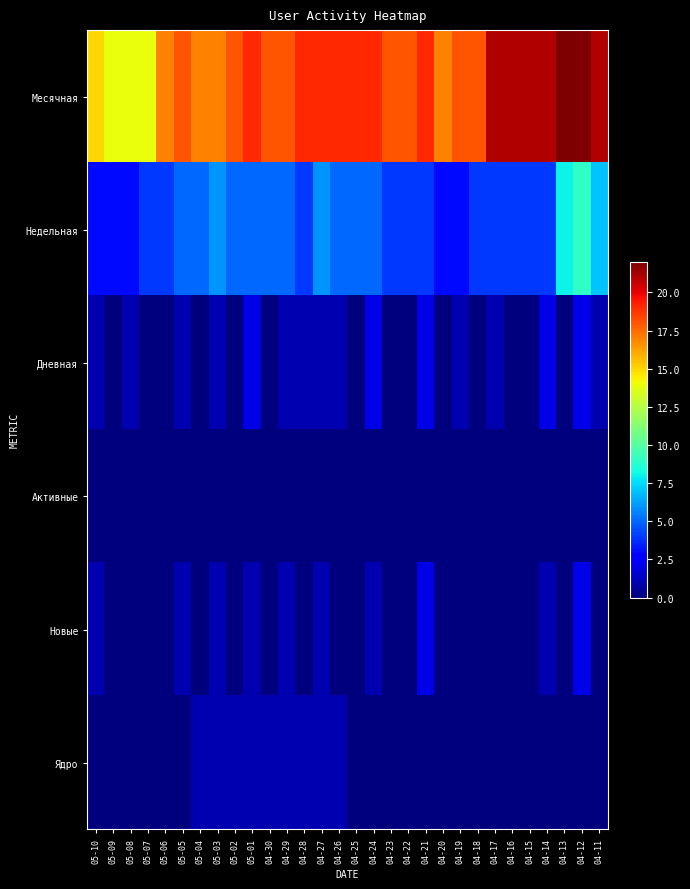

Reading right to left, extract all data points from this chart.

Месячная: 04-11=21	04-12=22	04-13=22	04-14=21	04-15=21	04-16=21	04-17=21	04-18=18	04-19=18	04-20=17	04-21=19	04-22=18	04-23=18	04-24=19	04-25=19	04-26=19	04-27=19	04-28=19	04-29=18	04-30=18	05-01=19	05-02=18	05-03=17	05-04=17	05-05=18	05-06=17	05-07=14	05-08=14	05-09=14	05-10=15
Недельная: 04-11=7	04-12=9	04-13=8	04-14=4	04-15=4	04-16=4	04-17=4	04-18=4	04-19=3	04-20=3	04-21=4	04-22=4	04-23=4	04-24=5	04-25=5	04-26=5	04-27=6	04-28=4	04-29=5	04-30=5	05-01=5	05-02=5	05-03=6	05-04=5	05-05=5	05-06=4	05-07=4	05-08=3	05-09=3	05-10=3
Дневная: 04-11=1	04-12=2	04-13=0	04-14=2	04-15=0	04-16=0	04-17=1	04-18=0	04-19=1	04-20=0	04-21=2	04-22=0	04-23=0	04-24=2	04-25=0	04-26=1	04-27=1	04-28=1	04-29=1	04-30=0	05-01=2	05-02=0	05-03=1	05-04=0	05-05=1	05-06=0	05-07=0	05-08=1	05-09=0	05-10=1
Активные: 04-11=0	04-12=0	04-13=0	04-14=0	04-15=0	04-16=0	04-17=0	04-18=0	04-19=0	04-20=0	04-21=0	04-22=0	04-23=0	04-24=0	04-25=0	04-26=0	04-27=0	04-28=0	04-29=0	04-30=0	05-01=0	05-02=0	05-03=0	05-04=0	05-05=0	05-06=0	05-07=0	05-08=0	05-09=0	05-10=0
Новые: 04-11=0	04-12=2	04-13=0	04-14=1	04-15=0	04-16=0	04-17=0	04-18=0	04-19=0	04-20=0	04-21=2	04-22=0	04-23=0	04-24=1	04-25=0	04-26=0	04-27=1	04-28=0	04-29=1	04-30=0	05-01=1	05-02=0	05-03=1	05-04=0	05-05=1	05-06=0	05-07=0	05-08=0	05-09=0	05-10=1
Ядро: 04-11=0	04-12=0	04-13=0	04-14=0	04-15=0	04-16=0	04-17=0	04-18=0	04-19=0	04-20=0	04-21=0	04-22=0	04-23=0	04-24=0	04-25=0	04-26=1	04-27=1	04-28=1	04-29=1	04-30=1	05-01=1	05-02=1	05-03=1	05-04=1	05-05=0	05-06=0	05-07=0	05-08=0	05-09=0	05-10=0